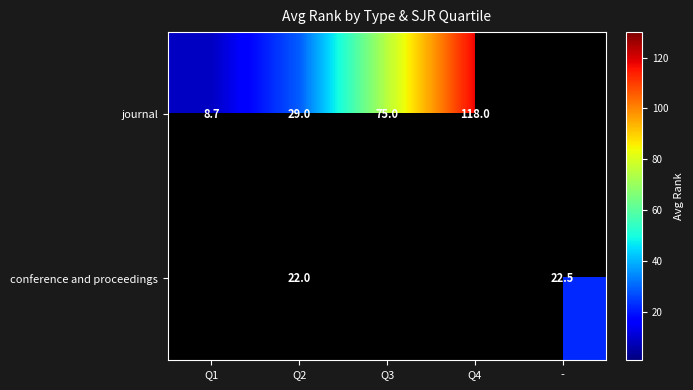

List the labels in order of journal value, largest first.

Q4, Q3, Q2, Q1, -